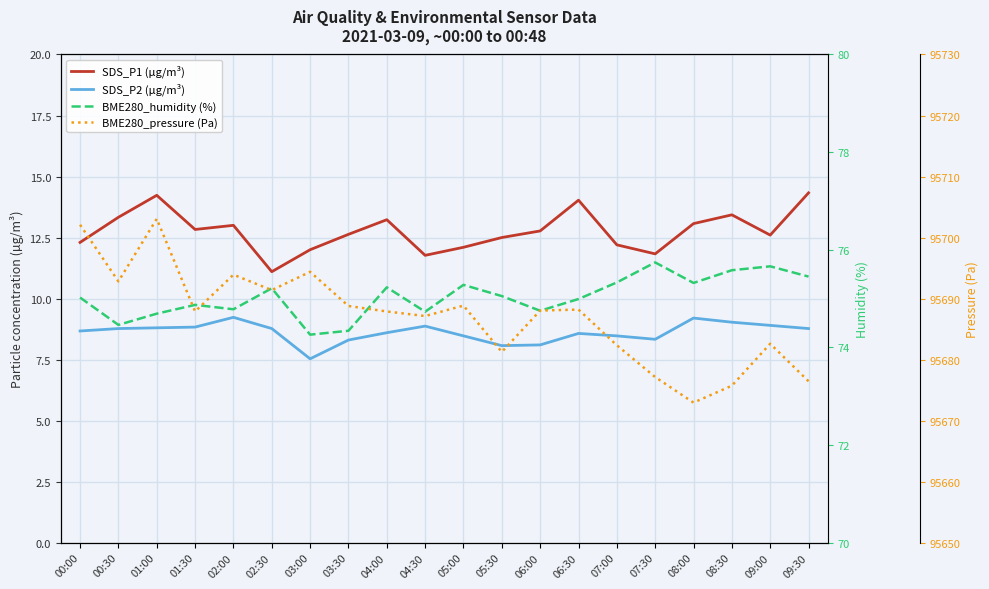

What is the approximate value of BME280_pressure (Pa) at 06:00?

95688.0